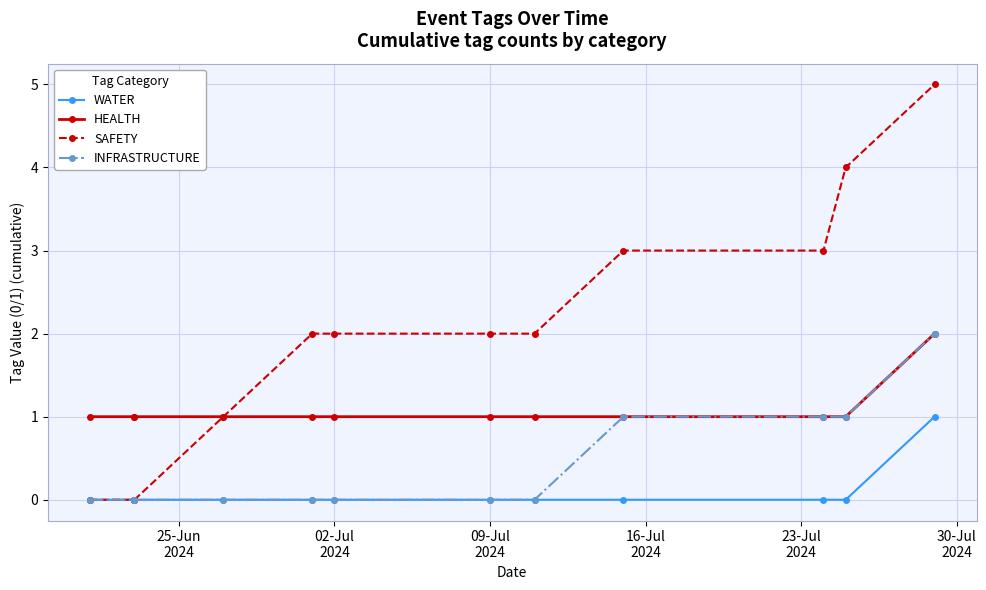

Which series has the largest range (max minus min)?

SAFETY